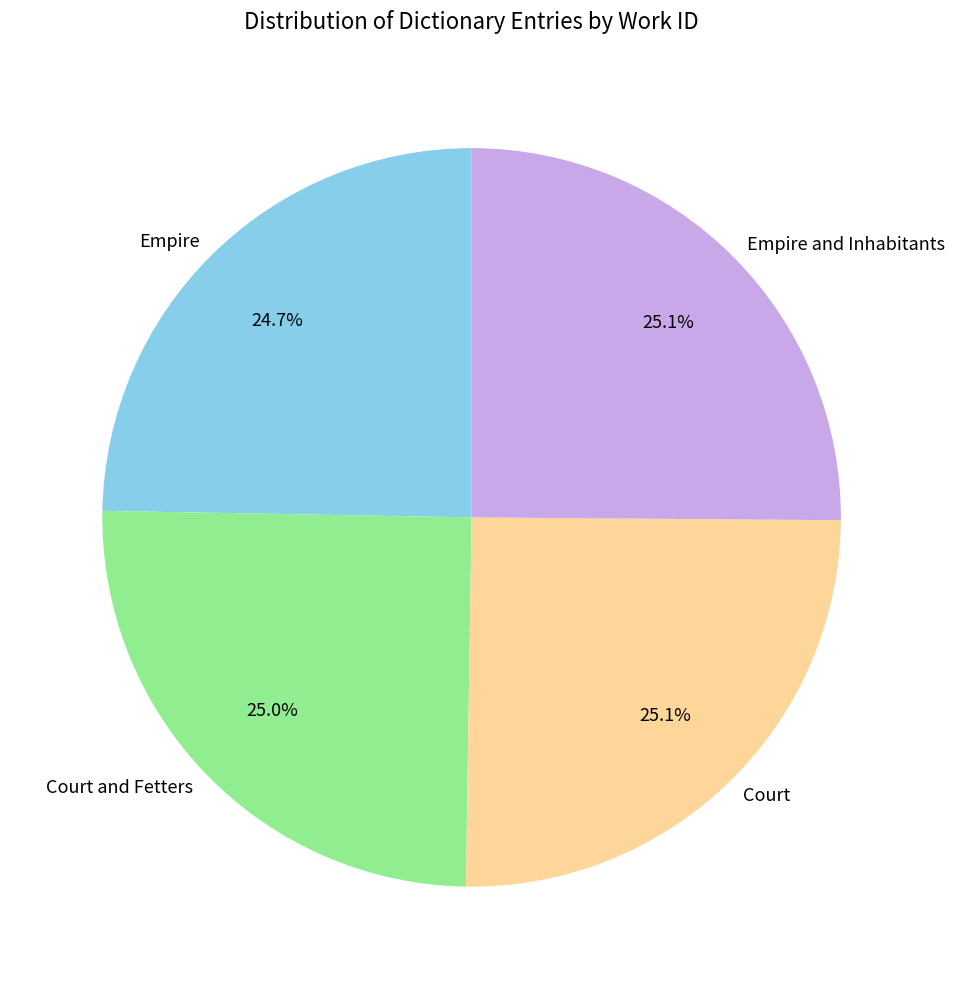

How much of the chart is everything except Empire?

75.3%